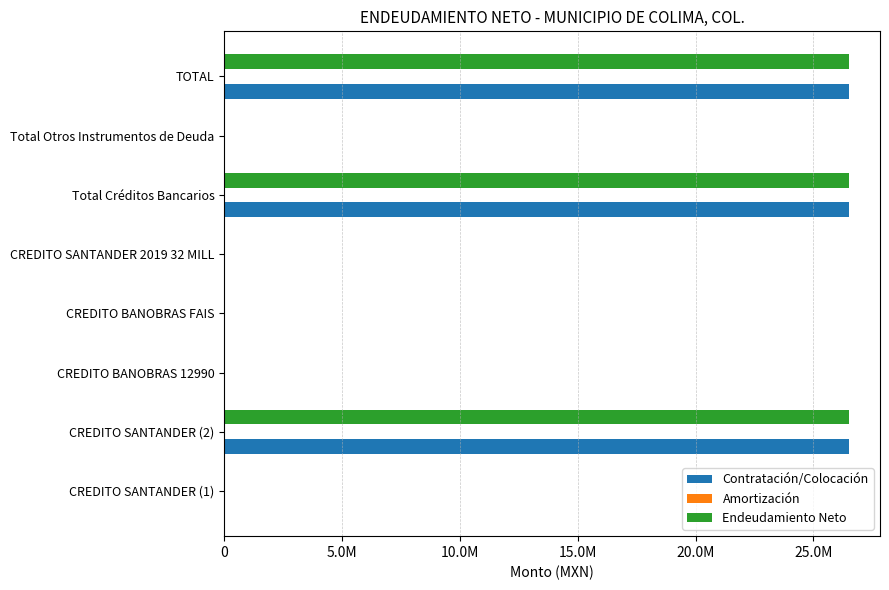

How many data points does each series have?

8